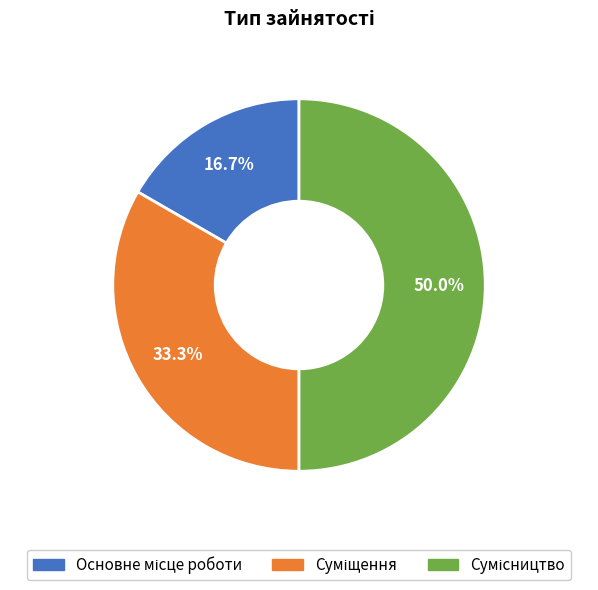

How many segments does this pie chart have?

3